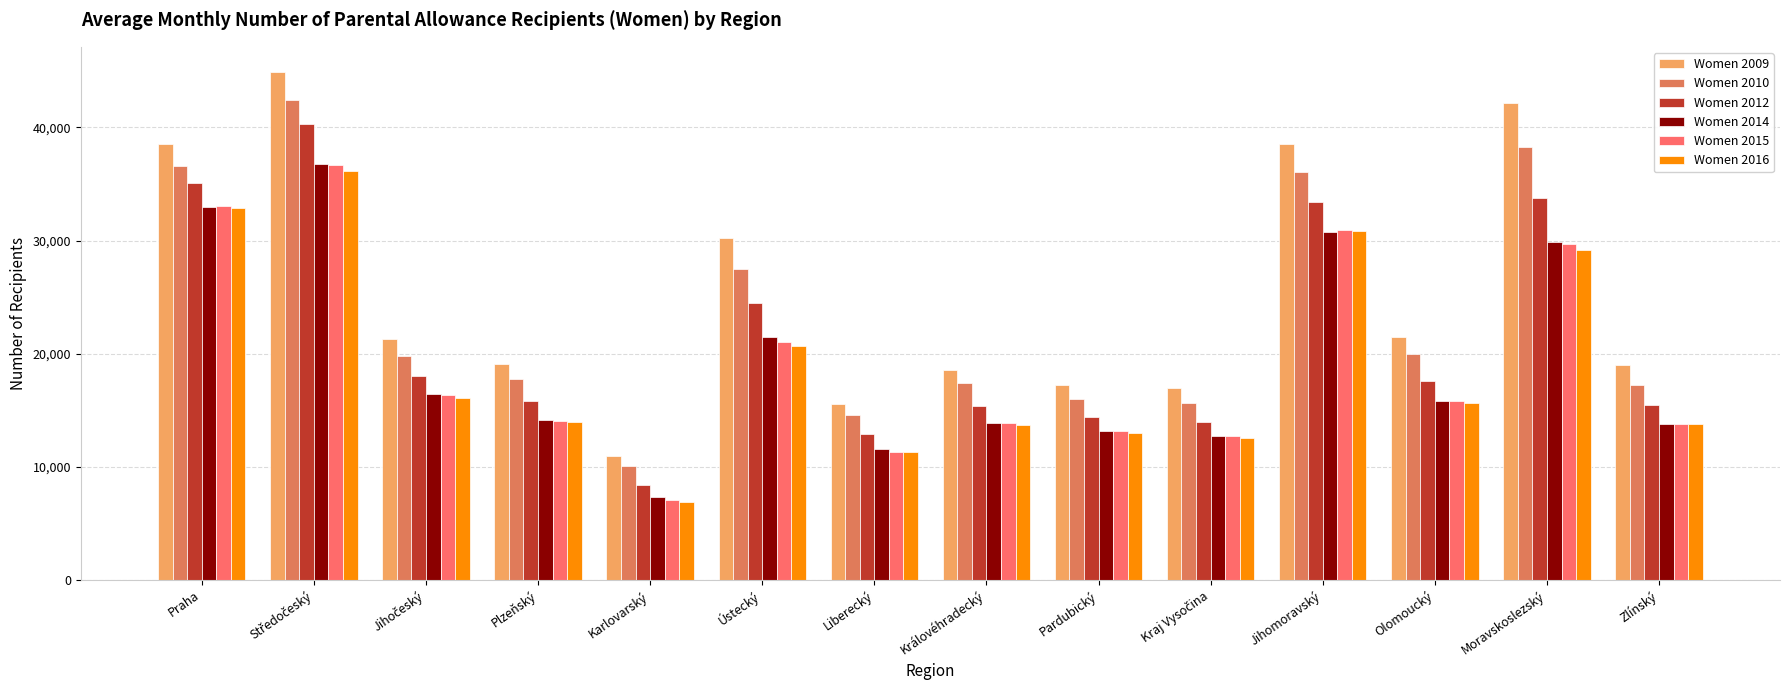

How many groups of bars are there?

14